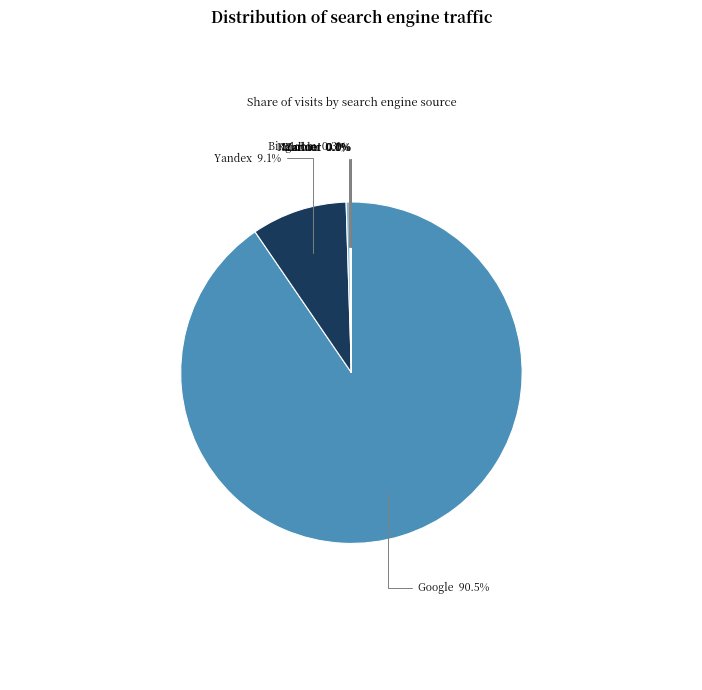

What is the largest slice in the pie chart?

Google